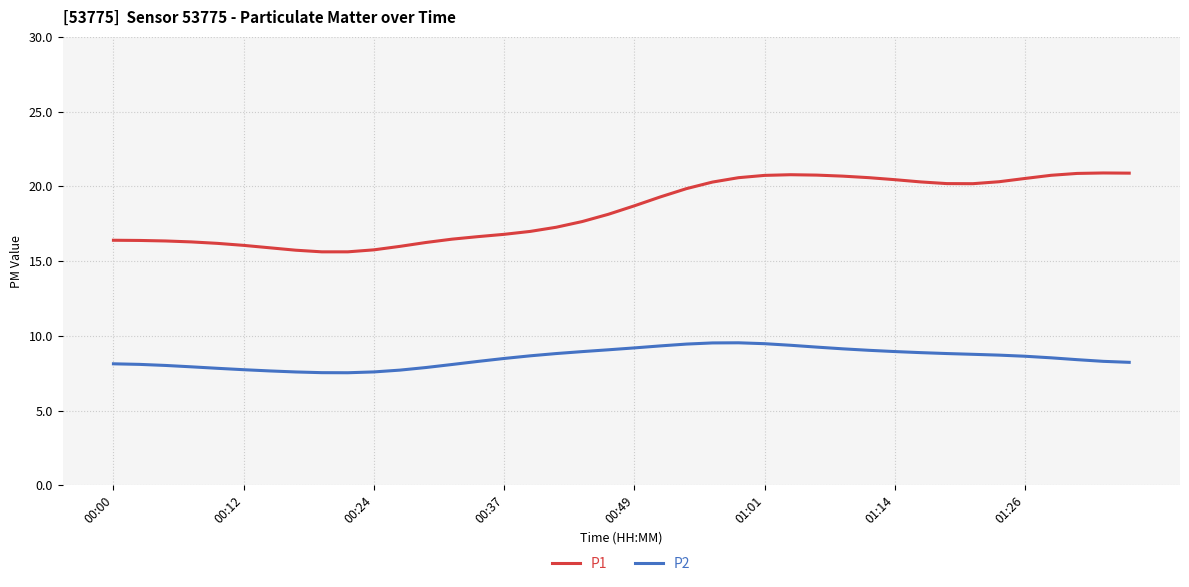

True or false: P2 has more than 0 points higher than both neighbors.

True